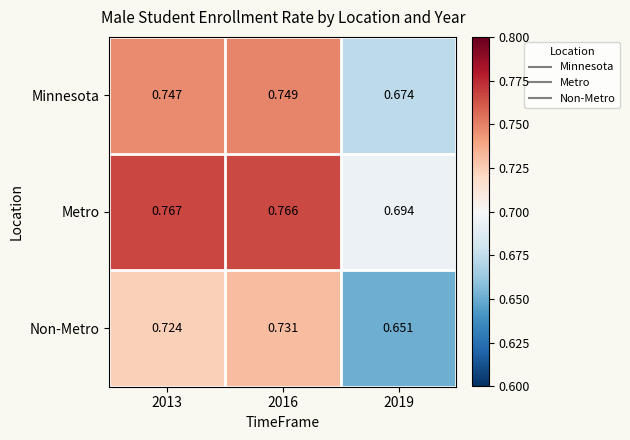

Which series has the widest spread of values?

Non-Metro